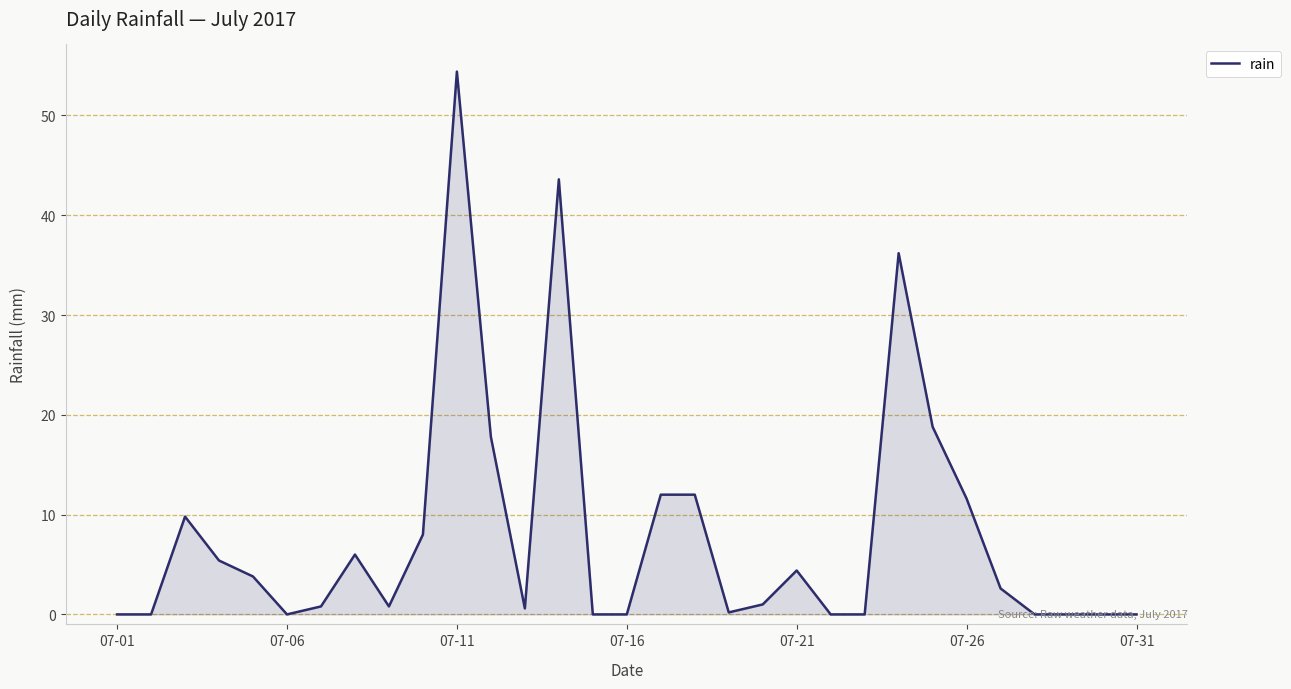

What is the greatest value displayed?

54.4